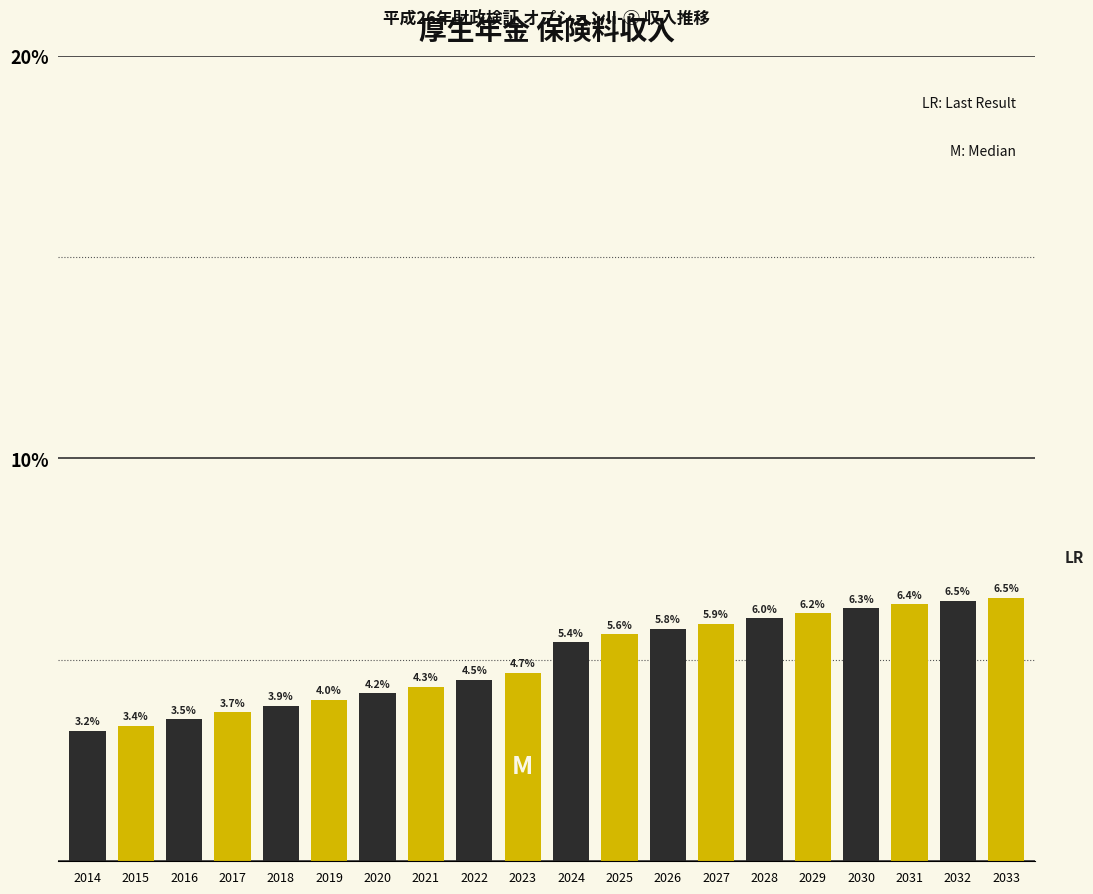

Reading left to right, list all the values displayed in this chart.

2014=3.2	2015=3.4	2016=3.5	2017=3.7	2018=3.9	2019=4.0	2020=4.2	2021=4.3	2022=4.5	2023=4.7	2024=5.4	2025=5.6	2026=5.8	2027=5.9	2028=6.0	2029=6.2	2030=6.3	2031=6.4	2032=6.5	2033=6.5